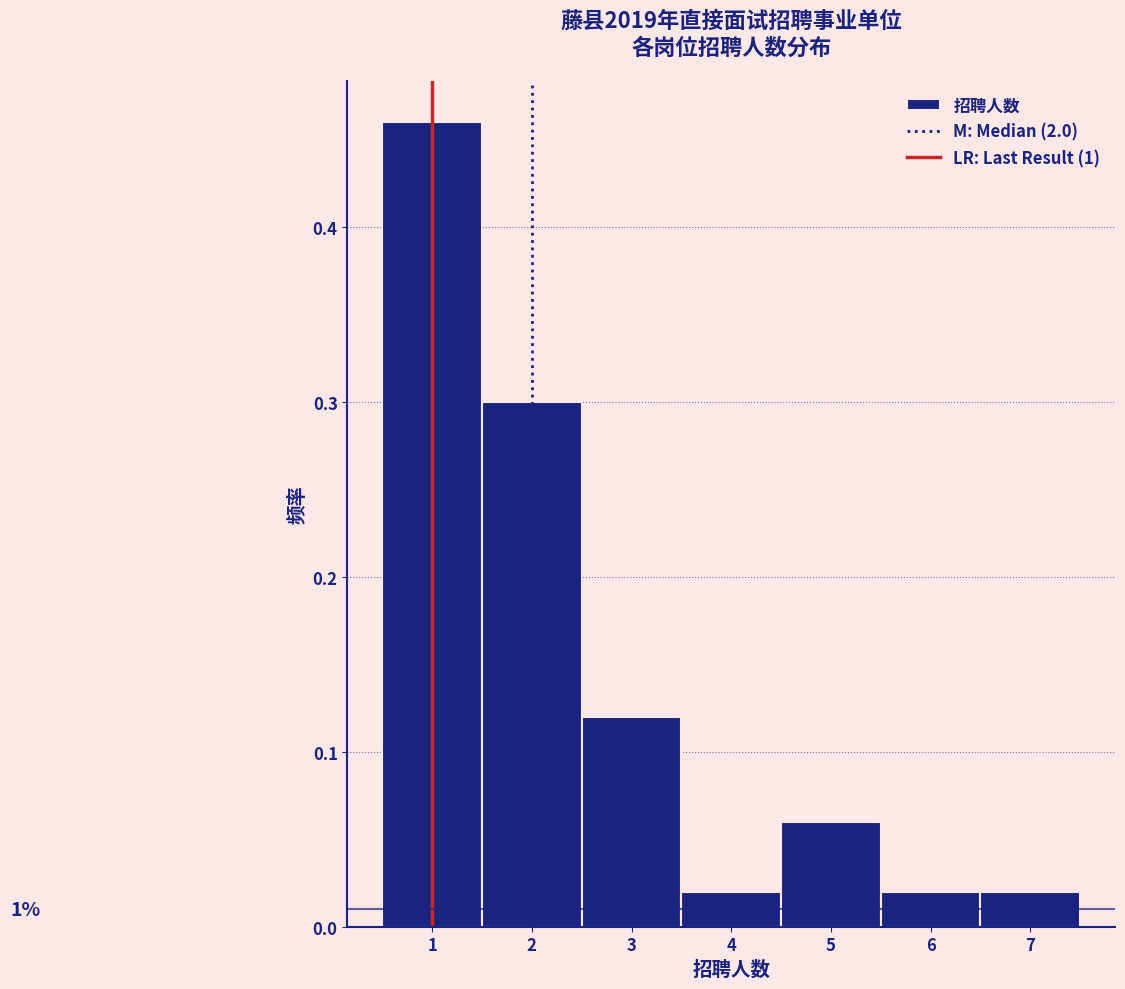

Over which range of the x-axis is the bar tallest?

0.5 to 1.5